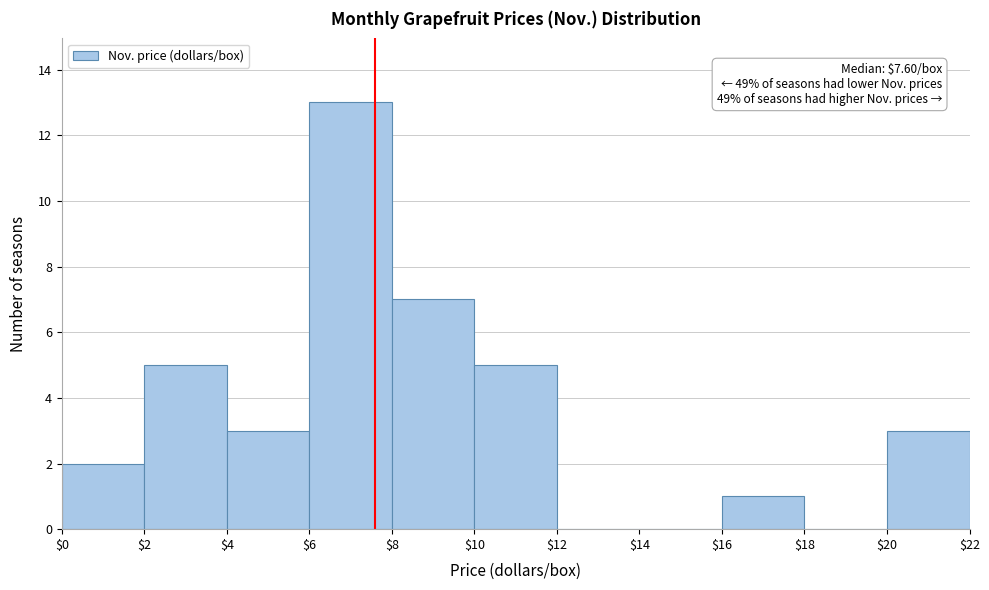

Which range on the x-axis has the tallest bar?

$6 to $8